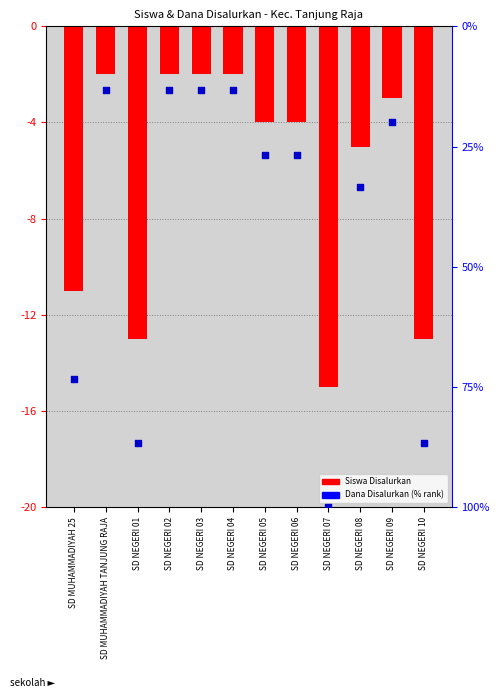

What is the total value across all series at SD NEGERI 01?

-99.7